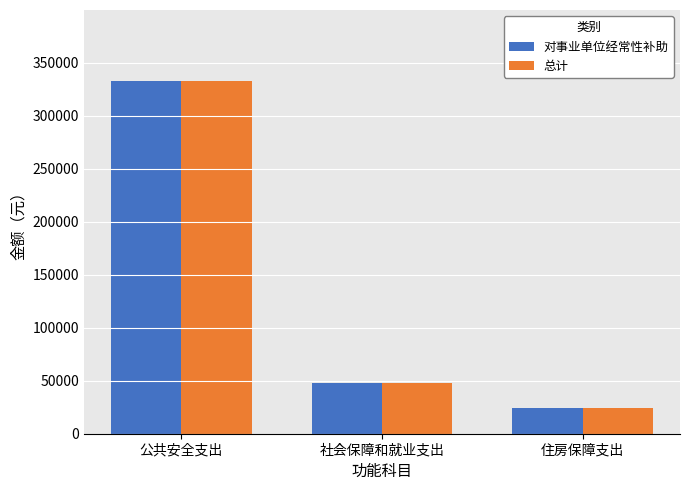

What is the total value across all series at 社会保障和就业支出?

95623.7